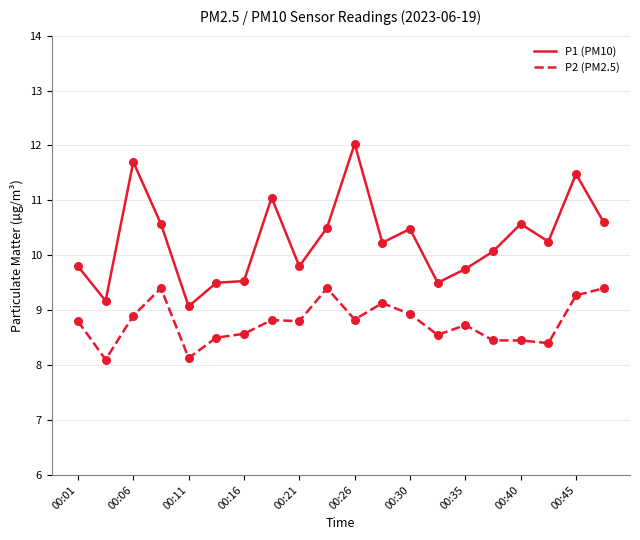

What are all the series names shown in the legend?

P1 (PM10), P2 (PM2.5)